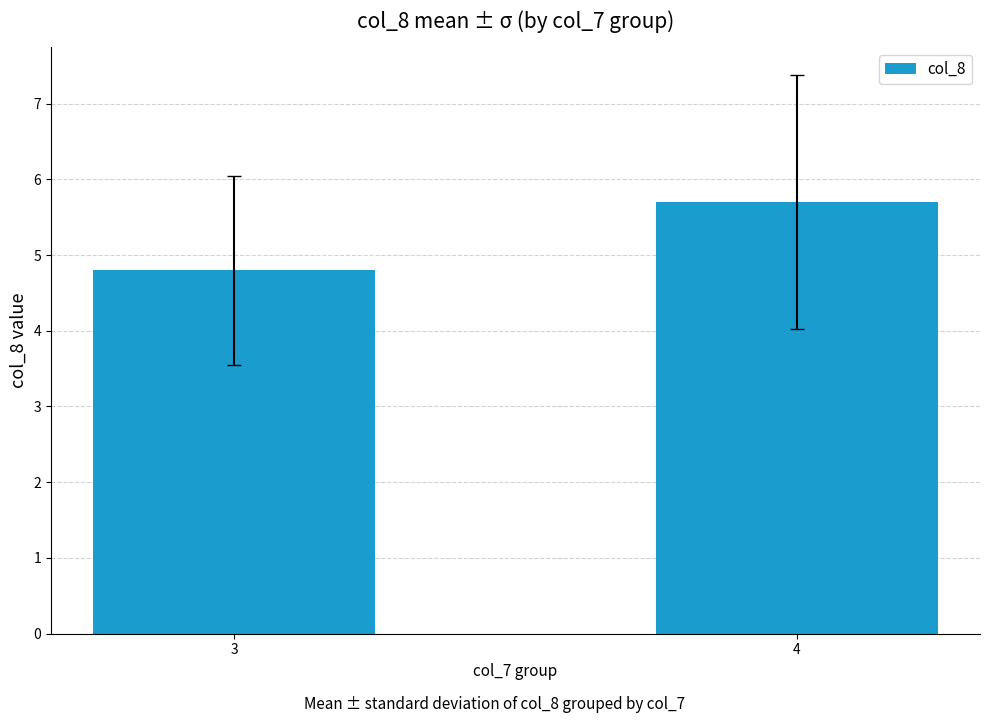

What is the ratio of the value at 4 to the value at 3?

1.2